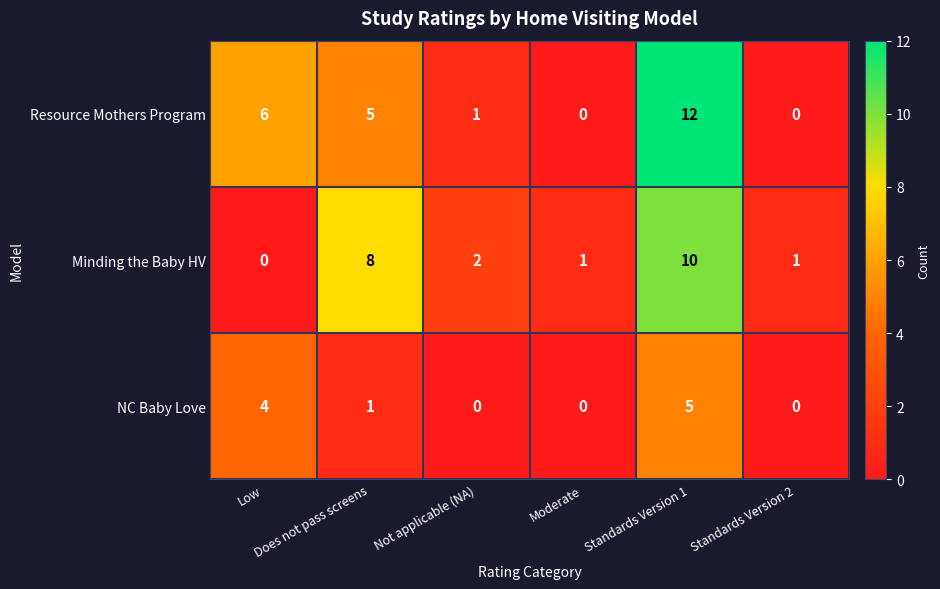

What is the sum of all Minding the Baby HV values?

22